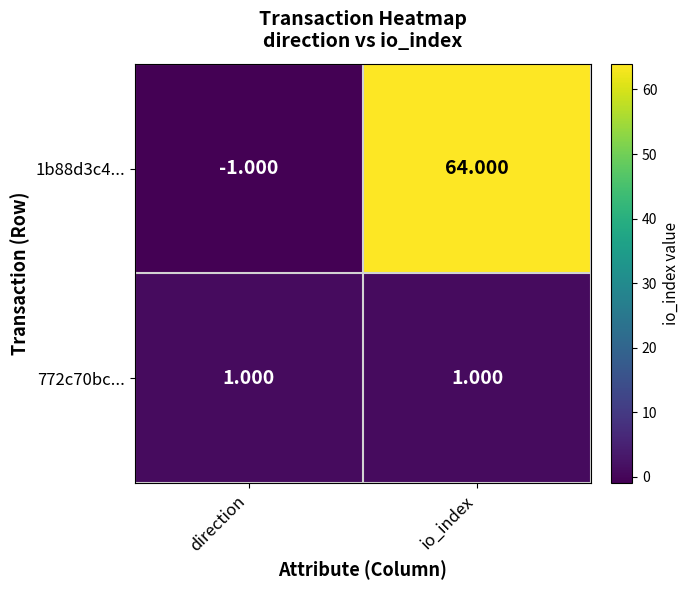

Is the value of 1b88d3c4... at io_index greater than the value of 772c70bc... at io_index?

Yes